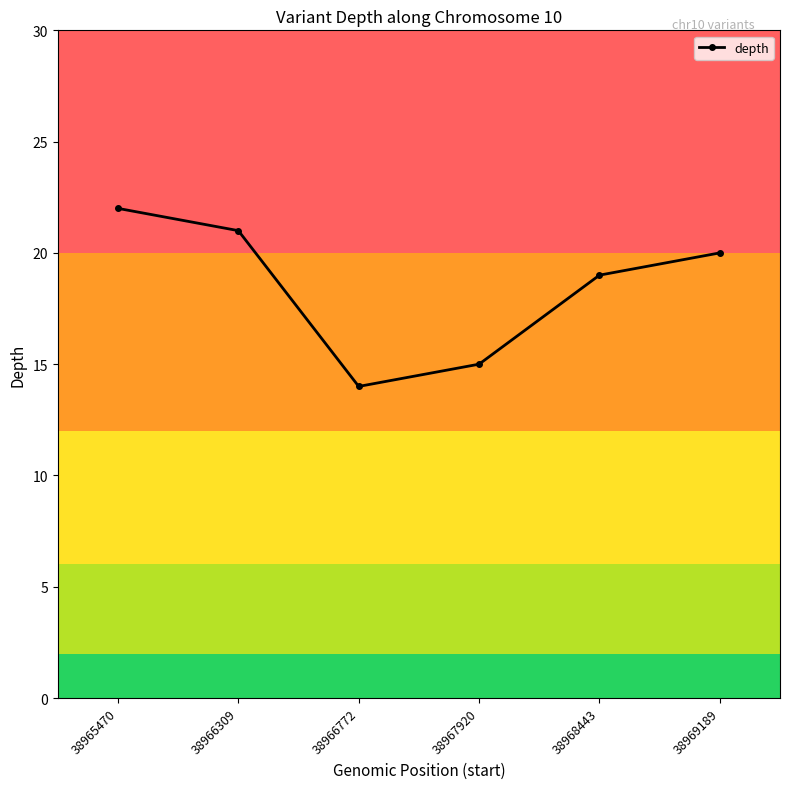

What is the sum of the values at 38966772 and 38966309?

35